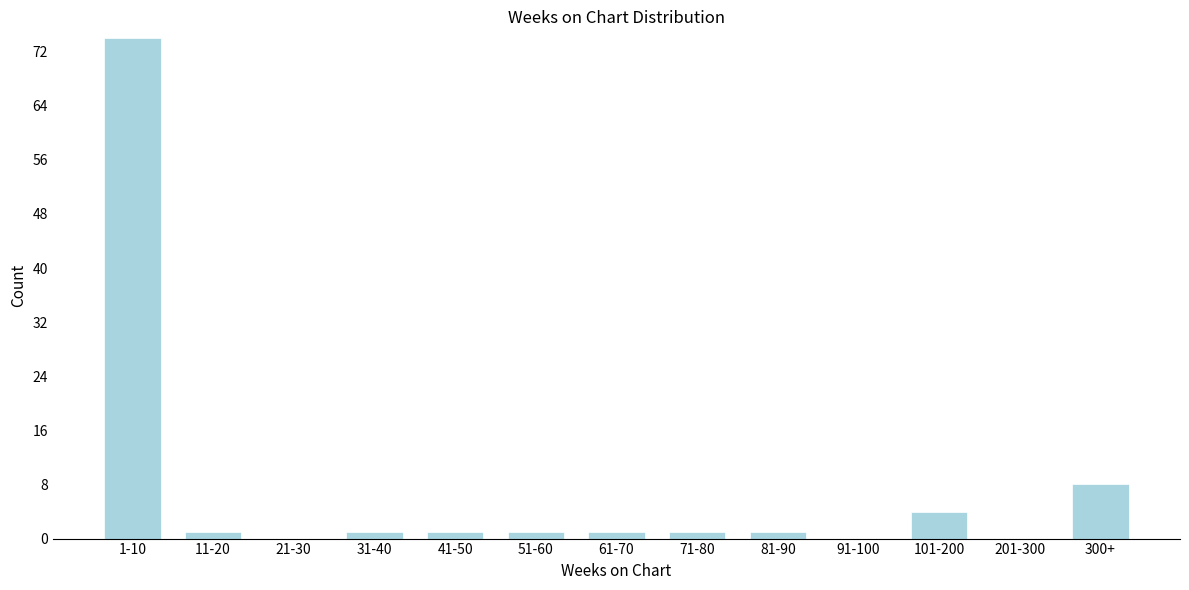

Reading right to left, extract all data points from this chart.

300+=8	201-300=0	101-200=4	91-100=0	81-90=1	71-80=1	61-70=1	51-60=1	41-50=1	31-40=1	21-30=0	11-20=1	1-10=74